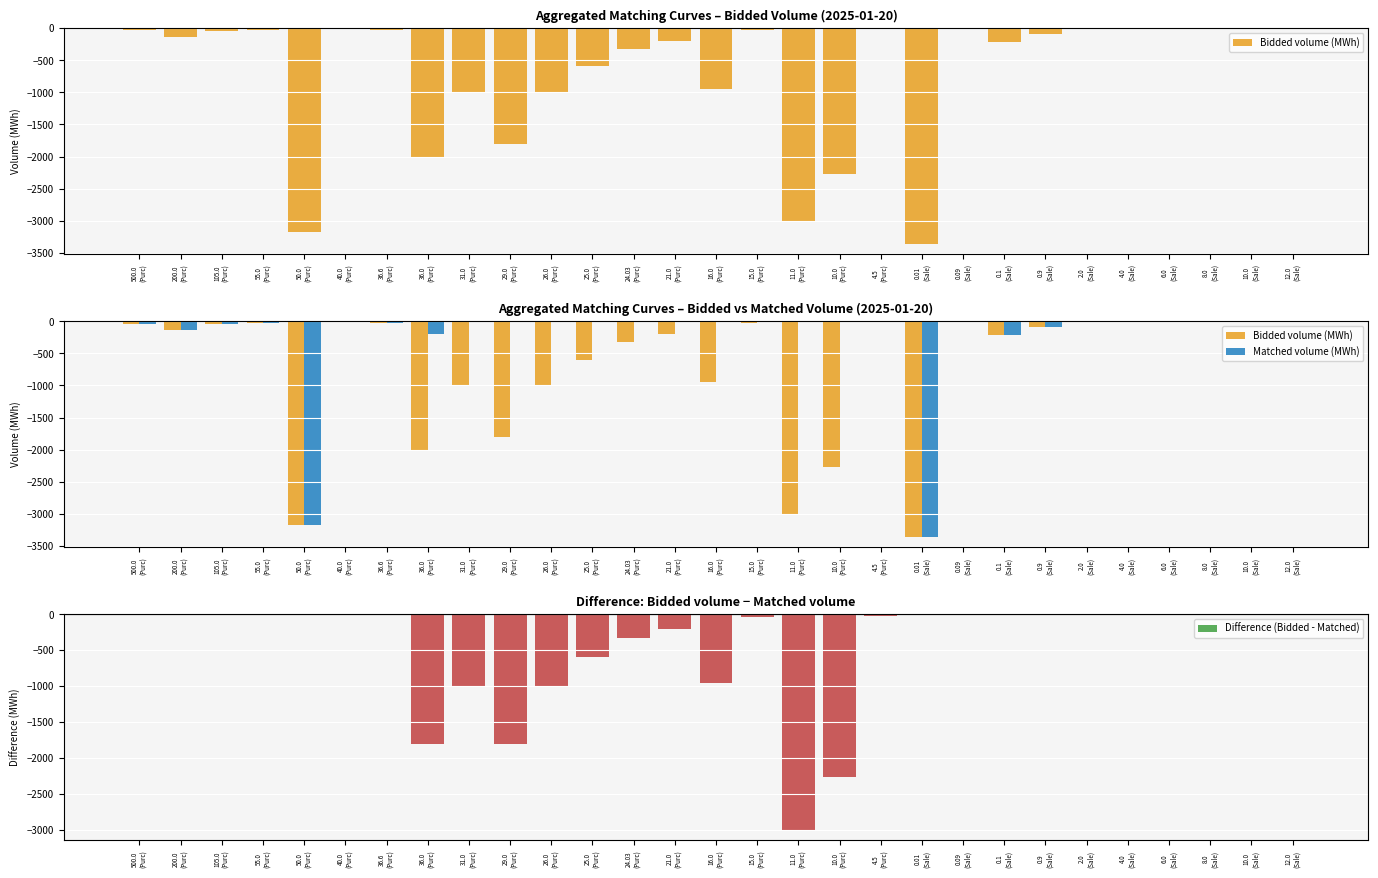

The value of Matched volume (MWh) at 12.0
(Sale) is -0.0. True or false?

False